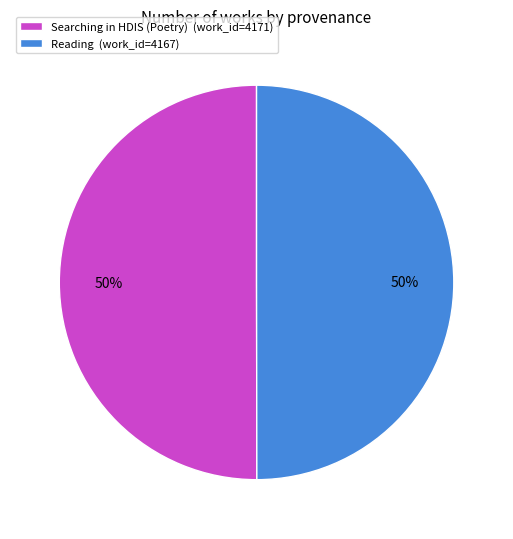

What is the ratio of the value at Searching in HDIS (Poetry) (work_id=4171) to the value at Reading (work_id=4167)?

1.0